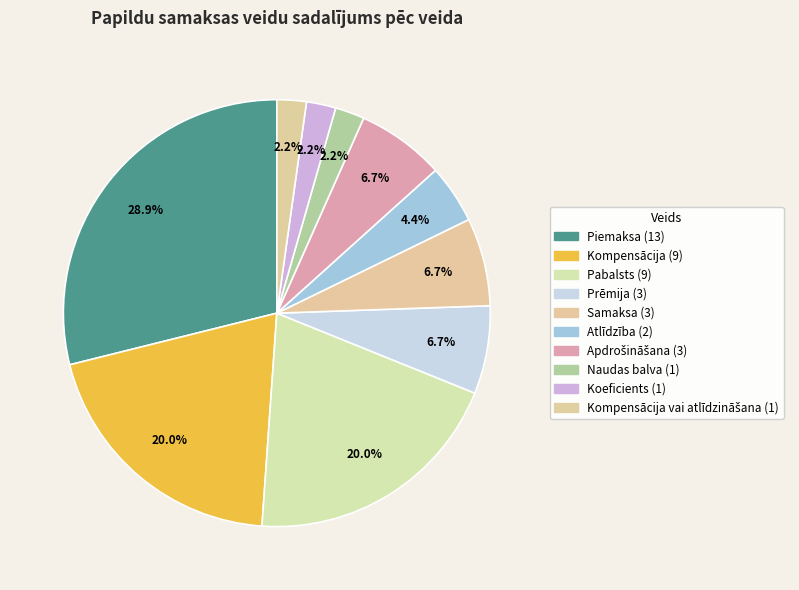

How many slices are in this pie chart?

10